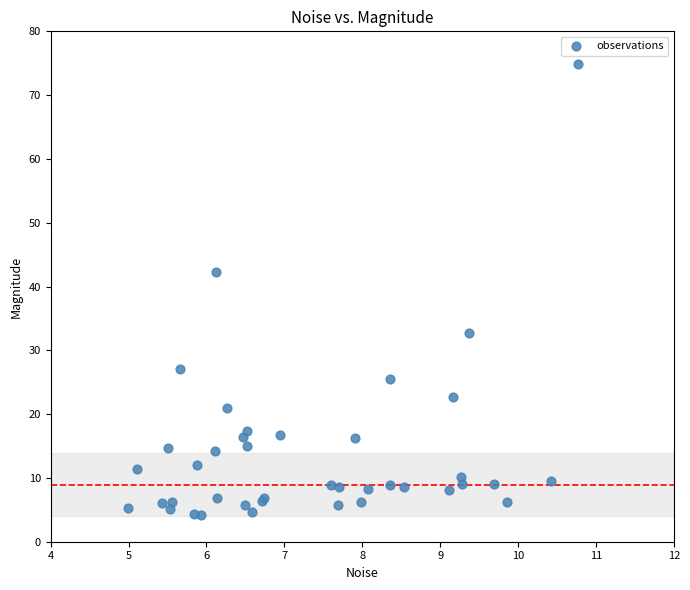

What Y value in the scatter plot is closest to 39?

42.2